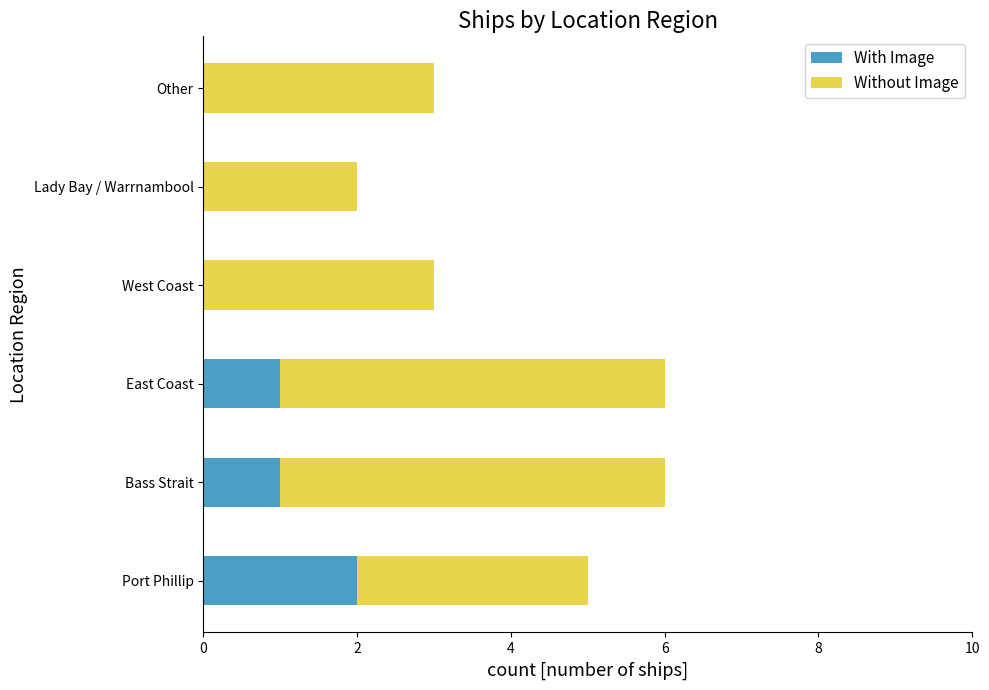

Is it true that With Image equals 2 at Port Phillip?

True